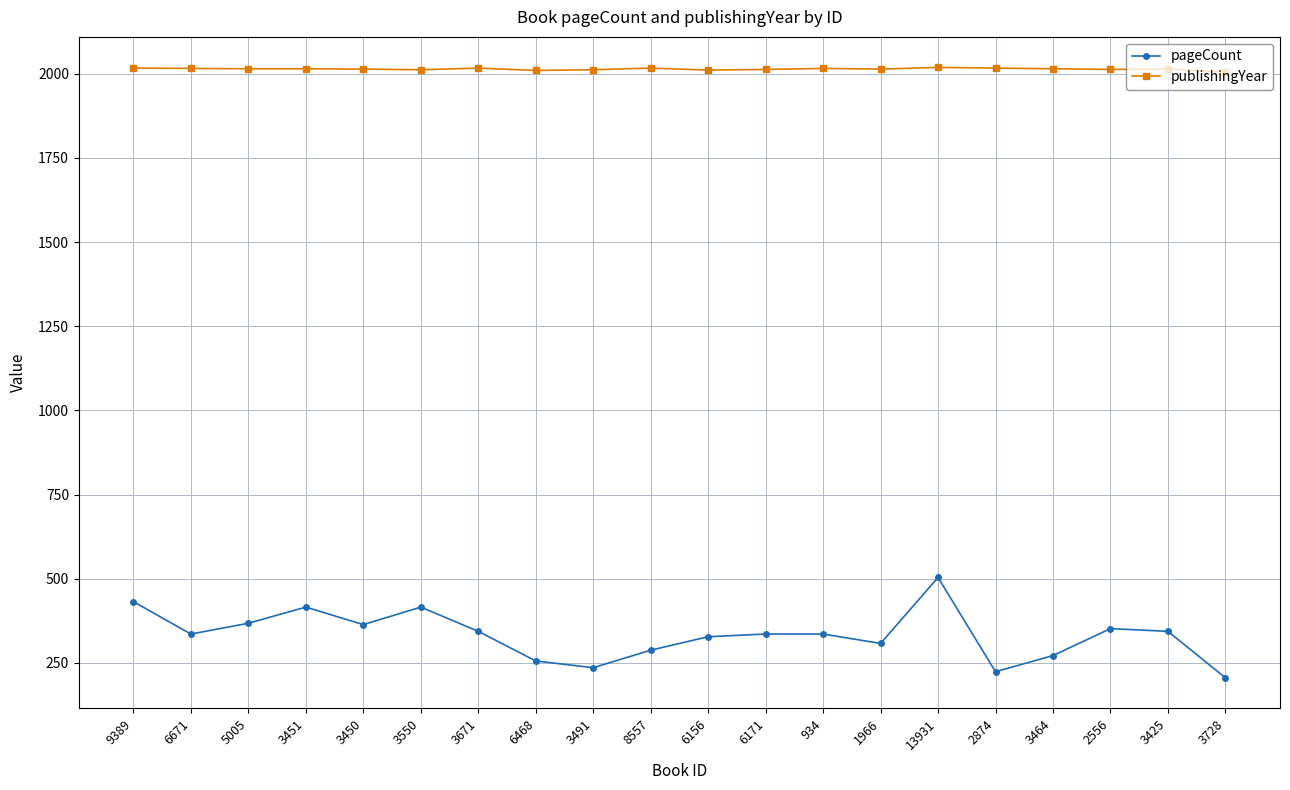

True or false: publishingYear and pageCount cross at least once.

False